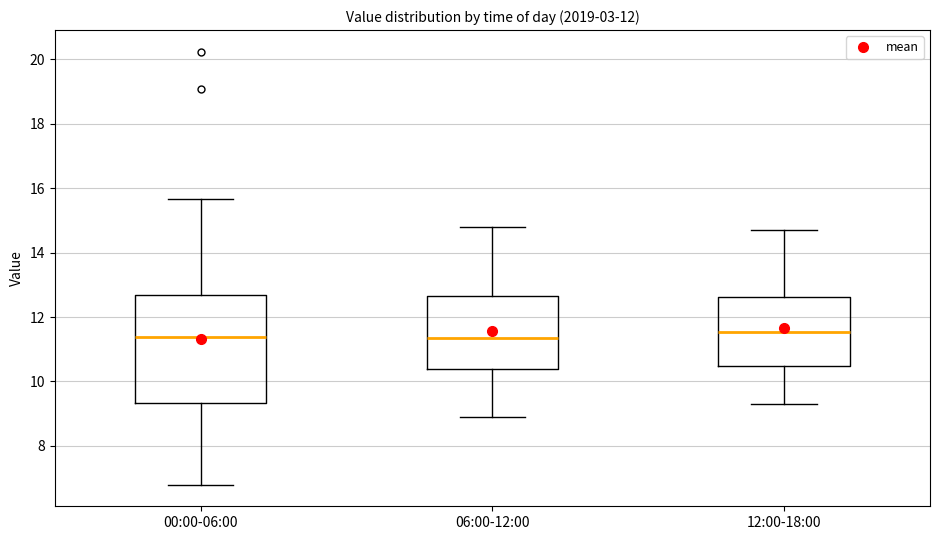

Where does the upper whisker of the box for 06:00-12:00 end on the y-axis? The values are not printed on the chart, so give them approximately, as read against the axis.

14.8